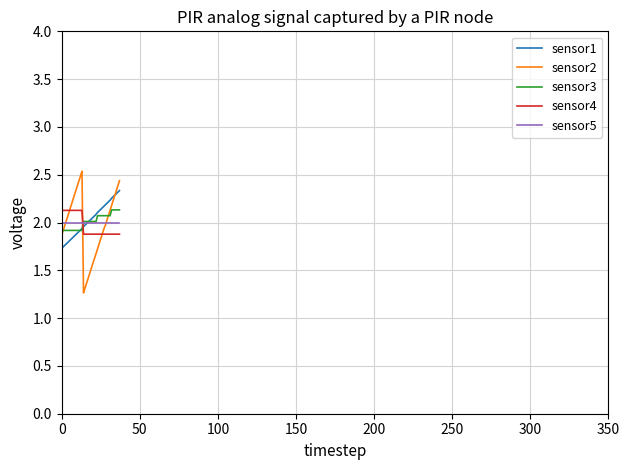

Which series has the largest range (max minus min)?

sensor2